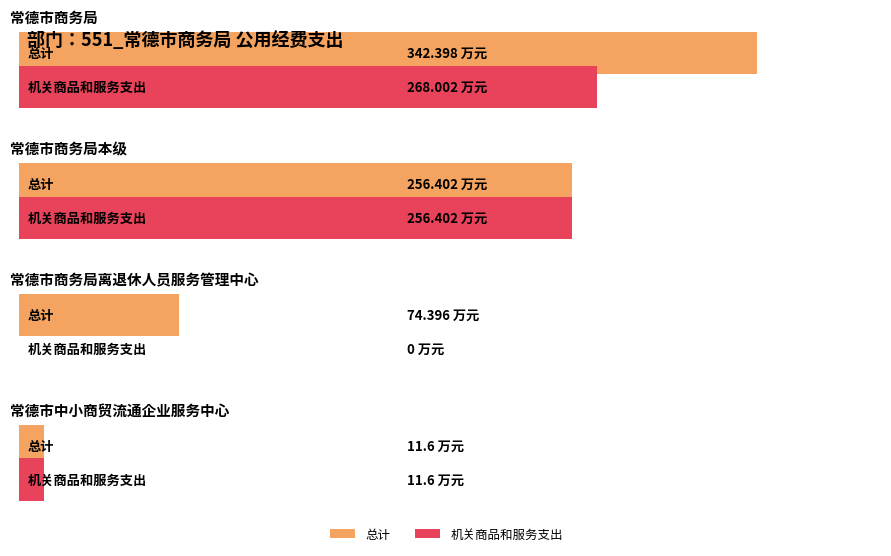

How many values in 机关商品和服务支出 are above zero?

3